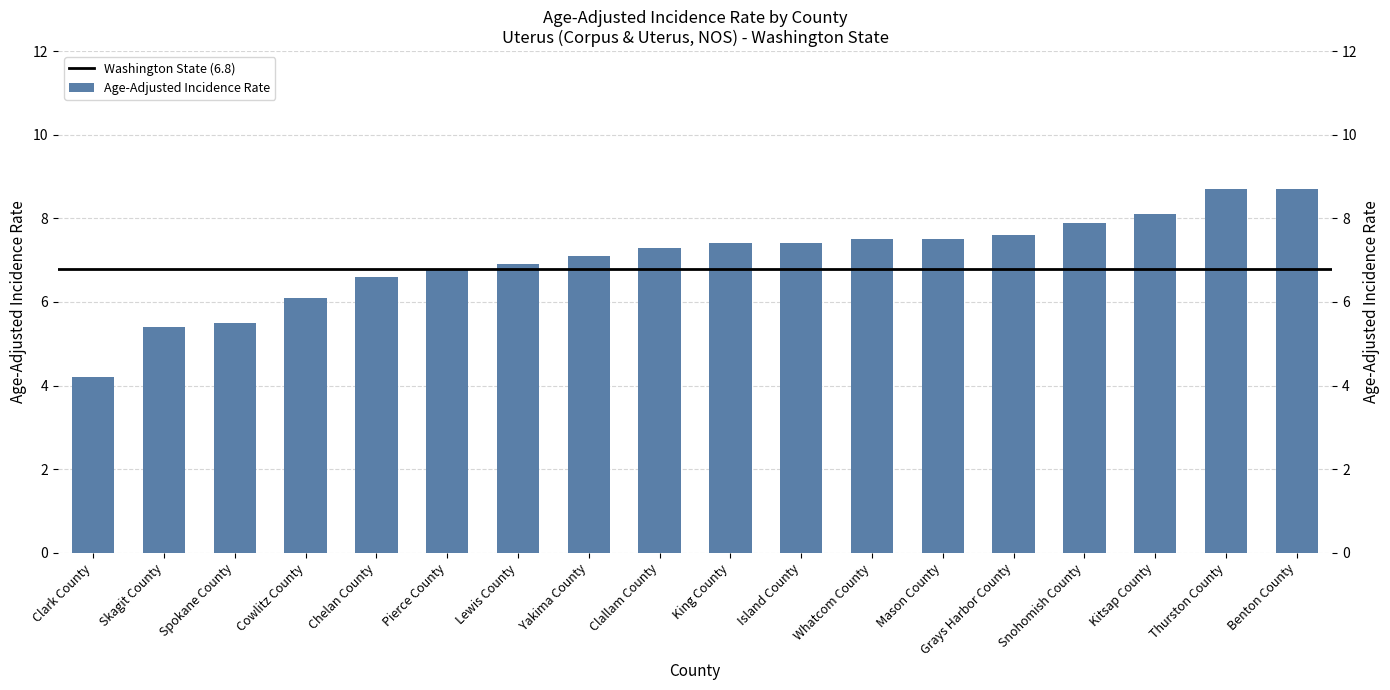

What is the average value?

7.0